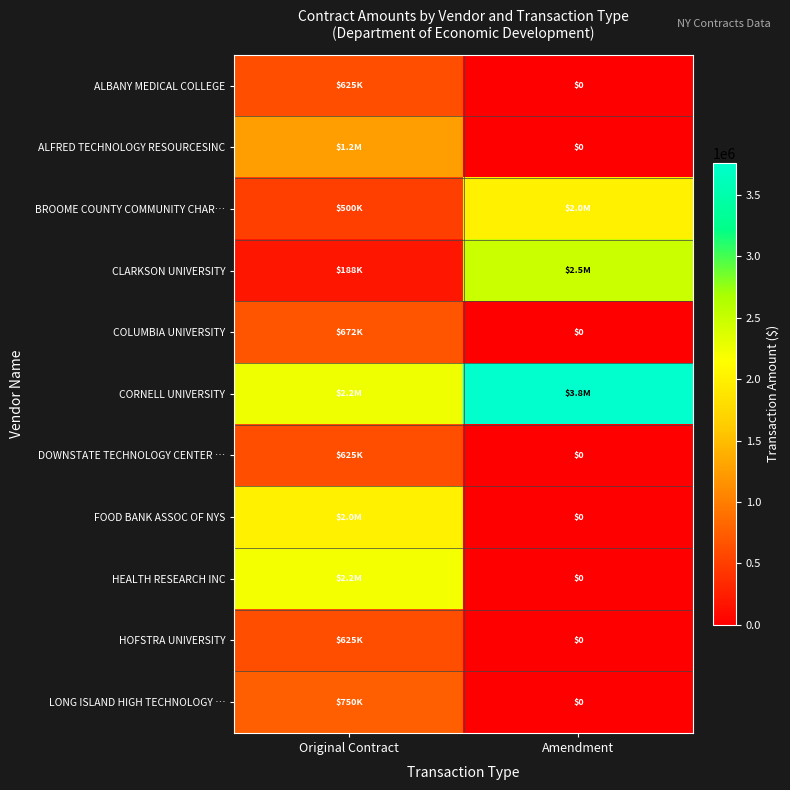

Count the LONG ISLAND HIGH TECHNOLOGY … values in the range 0 to 750000.

2